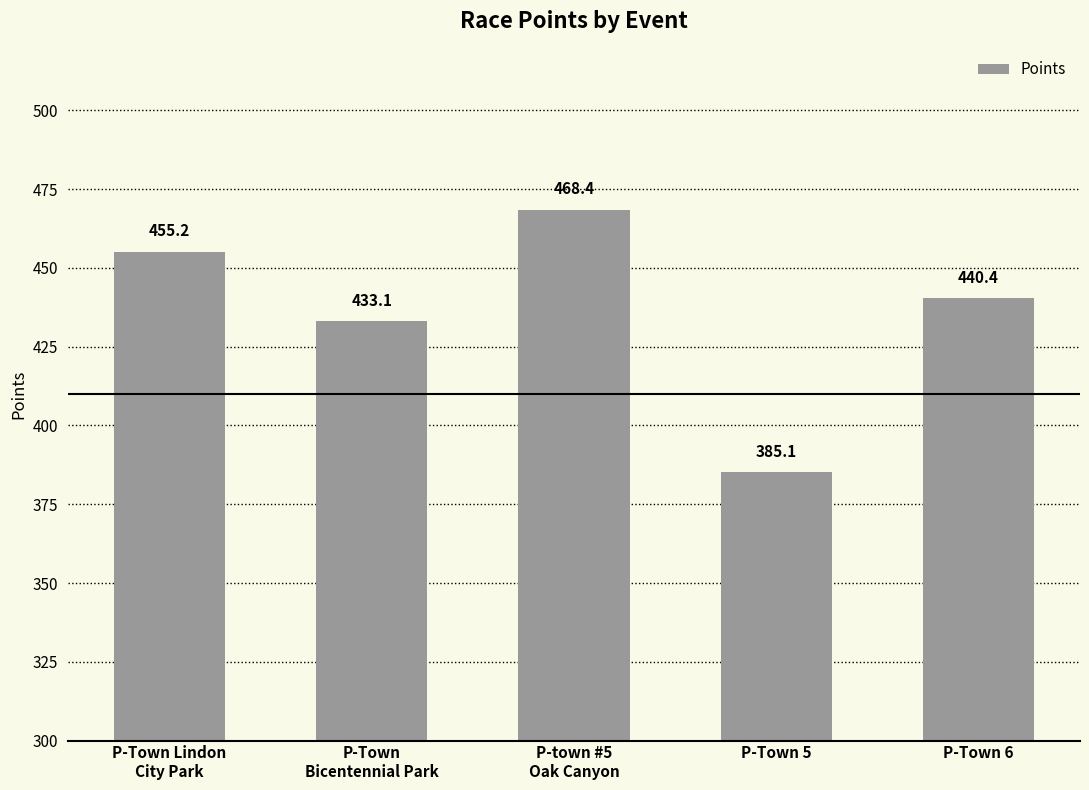

List the labels in order of value, largest first.

P-town #5
Oak Canyon, P-Town Lindon
City Park, P-Town 6, P-Town
Bicentennial Park, P-Town 5